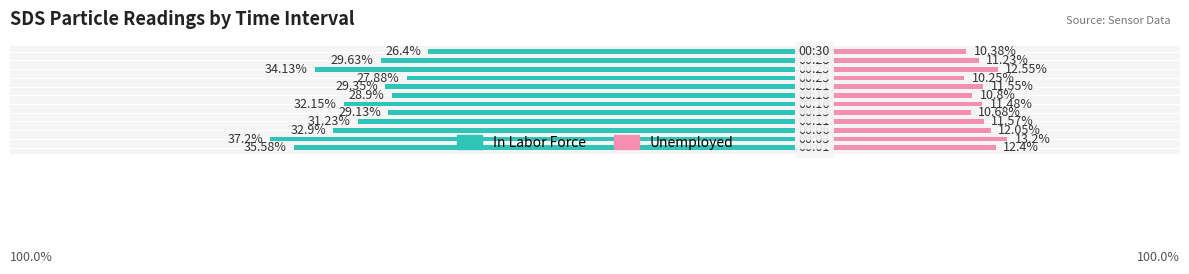

Reading left to right, transcribe all the data shown in this chart.

In Labor Force: 0=-35.6	1=-37.2	2=-32.9	3=-31.2	4=-29.1	5=-32.1	6=-28.9	7=-29.4	8=-27.9	9=-34.1	10=-29.6	11=-26.4
Unemployed: 0=12.4	1=13.2	2=12.1	3=11.6	4=10.7	5=11.5	6=10.8	7=11.6	8=10.2	9=12.6	10=11.2	11=10.4